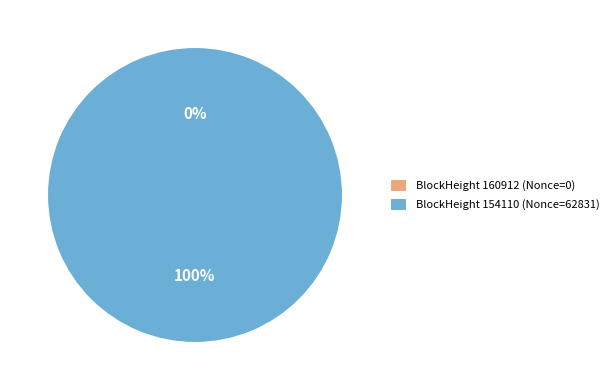

Which slice represents more than half of the pie?

154110